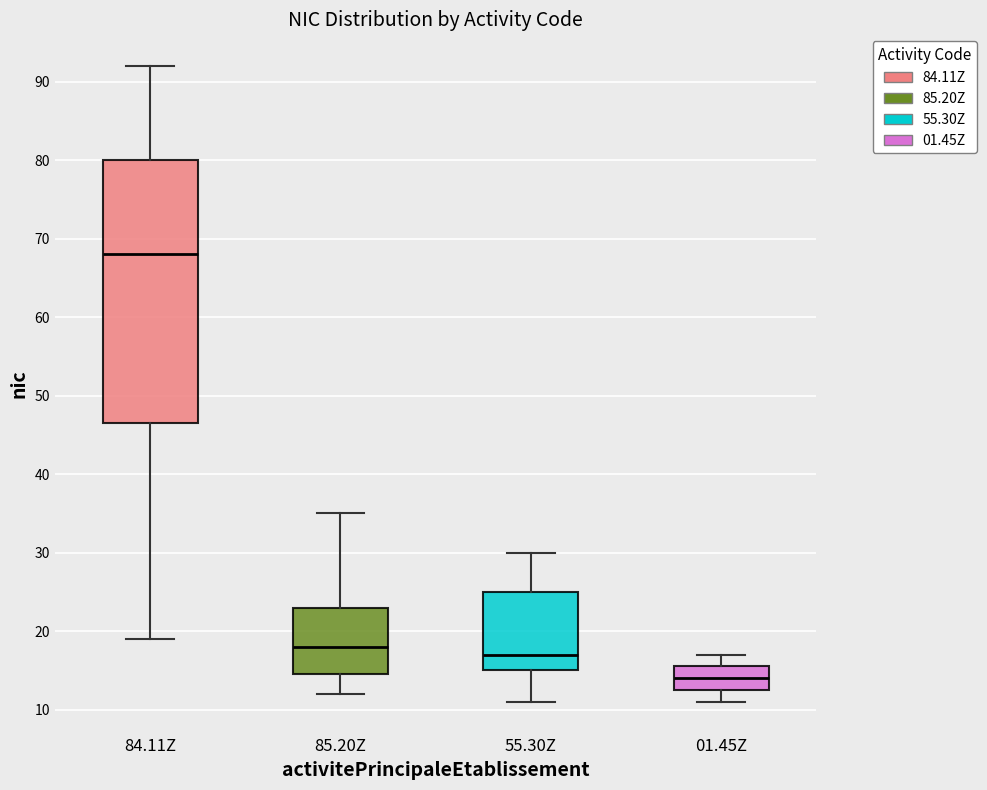

Comparing the boxes themselves (not the whiskers), which one is the tallest?

84.11Z